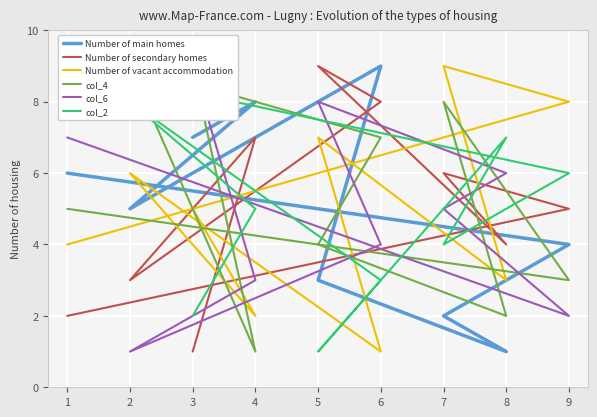

At 8, list the series in order from smallest to largest.

Number of main homes, col_4, Number of vacant accommodation, Number of secondary homes, col_6, col_2